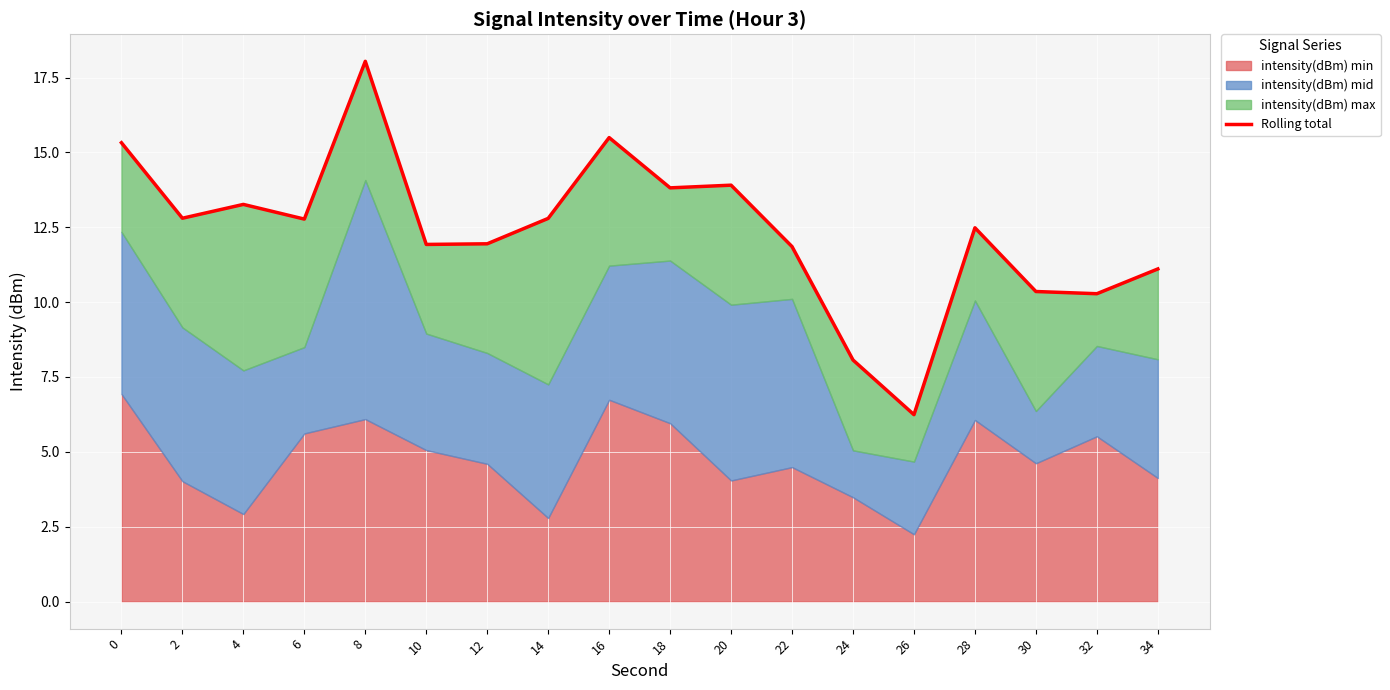

List the labels in order of value, smallest first.

26, 24, 32, 30, 34, 22, 10, 12, 28, 6, 14, 2, 4, 18, 20, 0, 16, 8